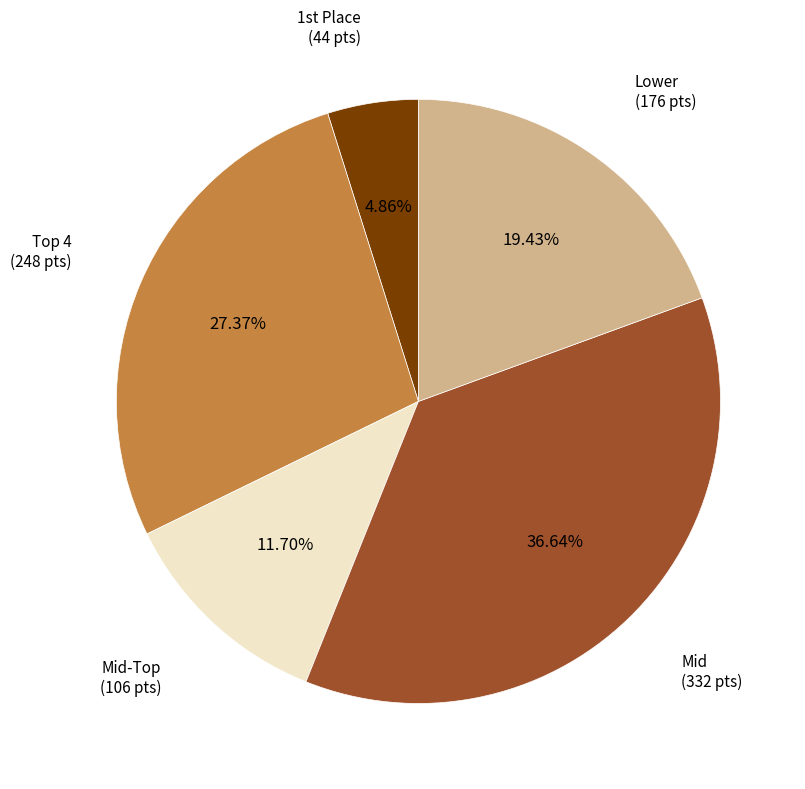

Is there any slice that represents more than half of the pie?

No